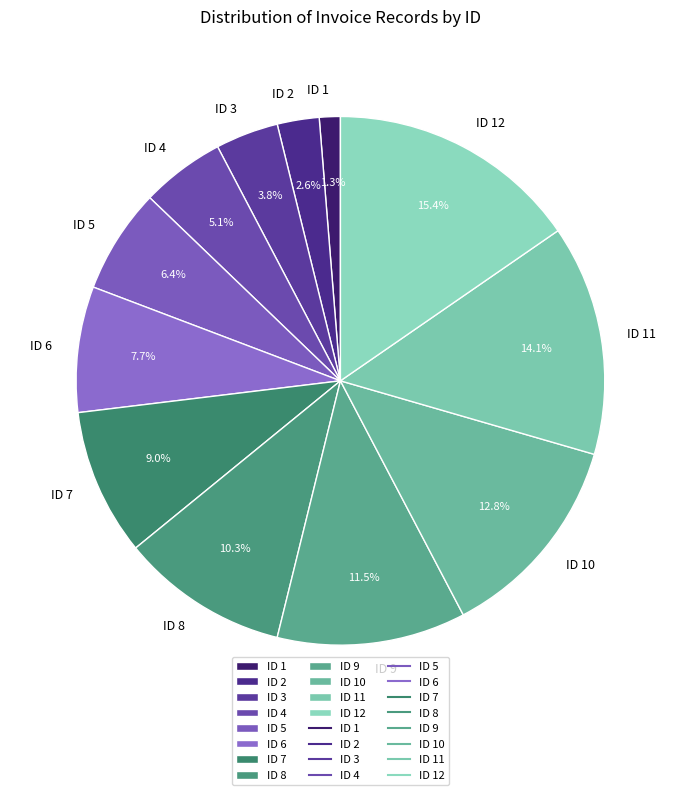

Does ID 10 account for over 50% of the chart?

No